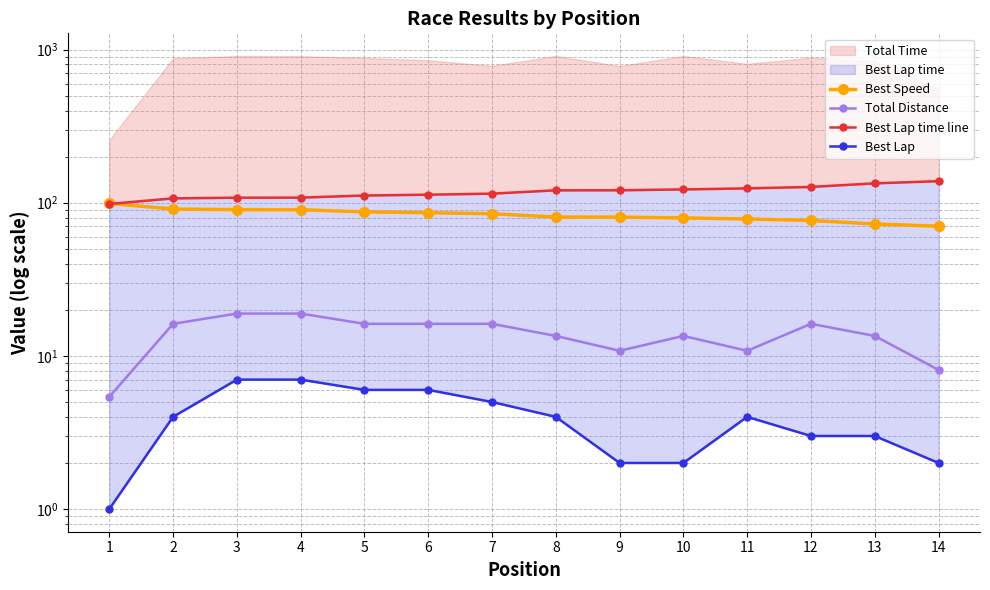

What is the total value across all series at 3?

223.9